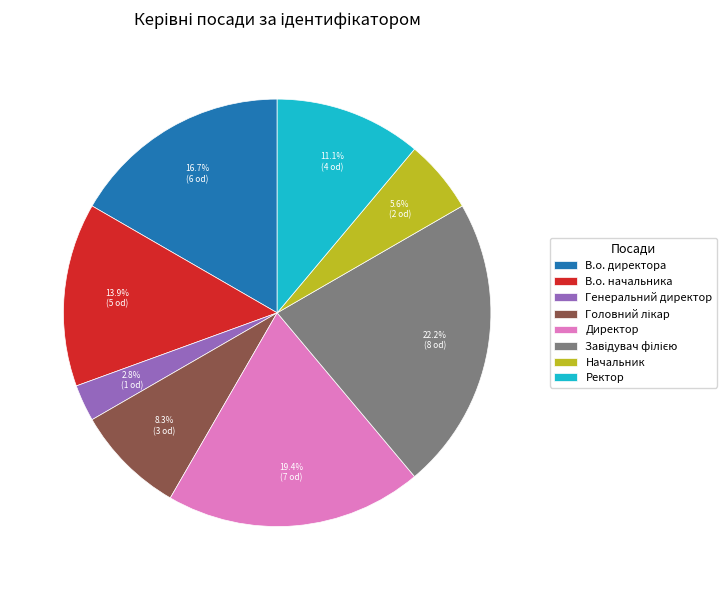

Is there any slice that represents more than half of the pie?

No